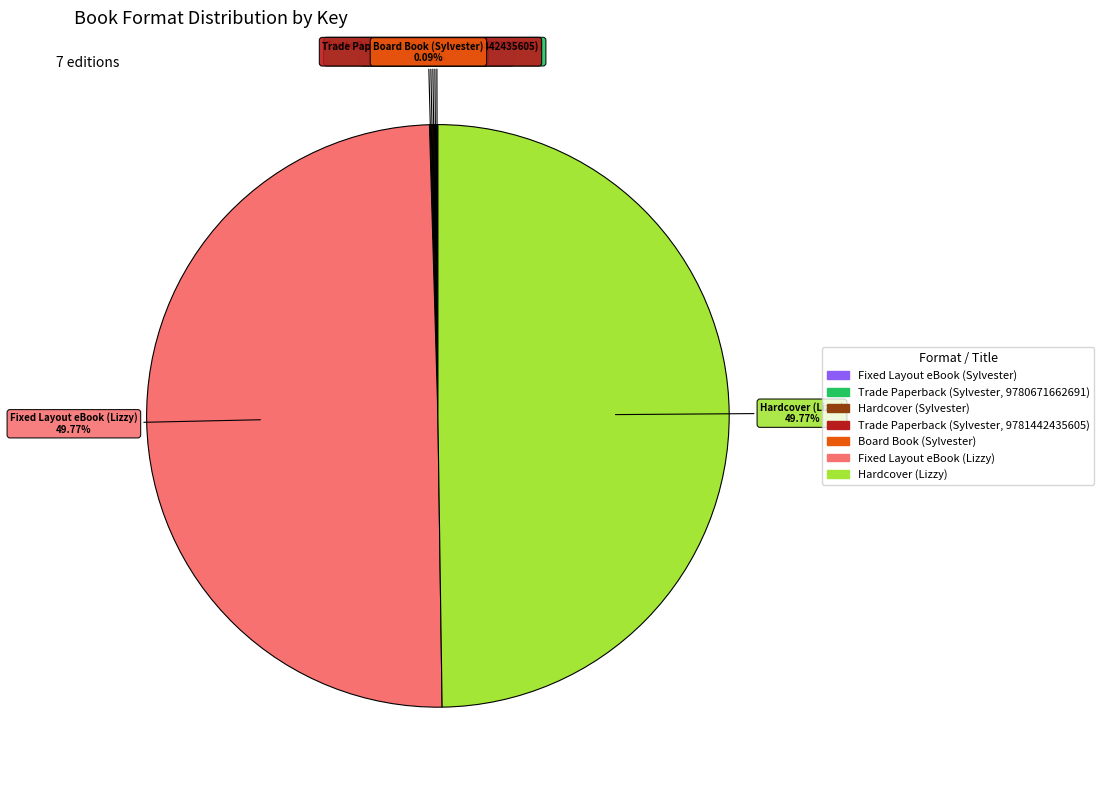

Count the number of slices in the pie.

7